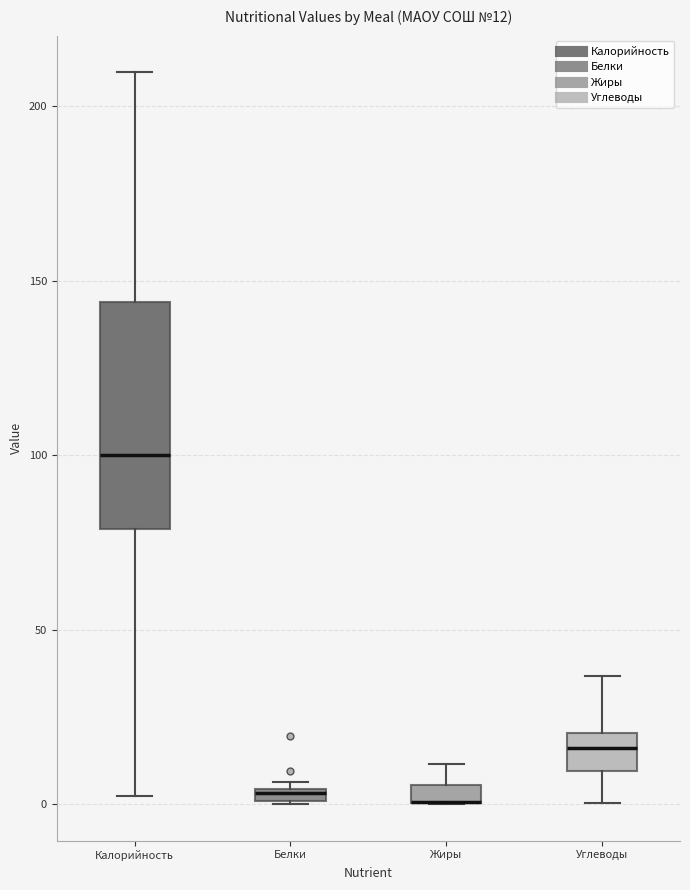

Comparing the boxes themselves (not the whiskers), which one is the tallest?

Калорийность